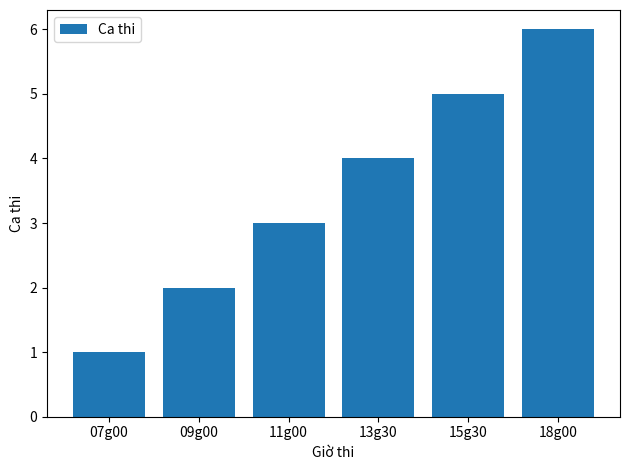

True or false: the data shows 2 at 09g00.

True